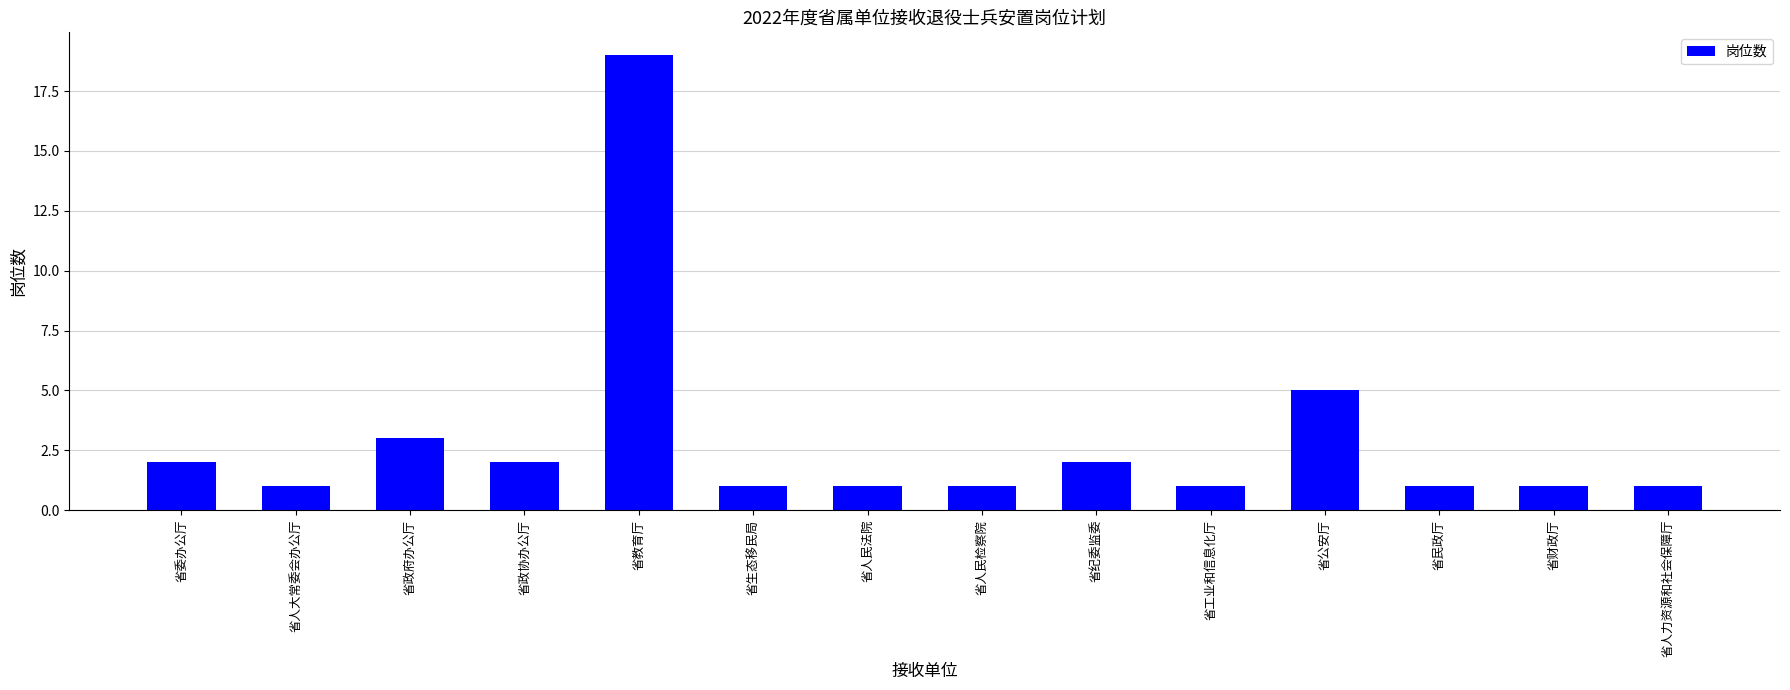

Are the bars grouped side by side (vs. stacked)?

No